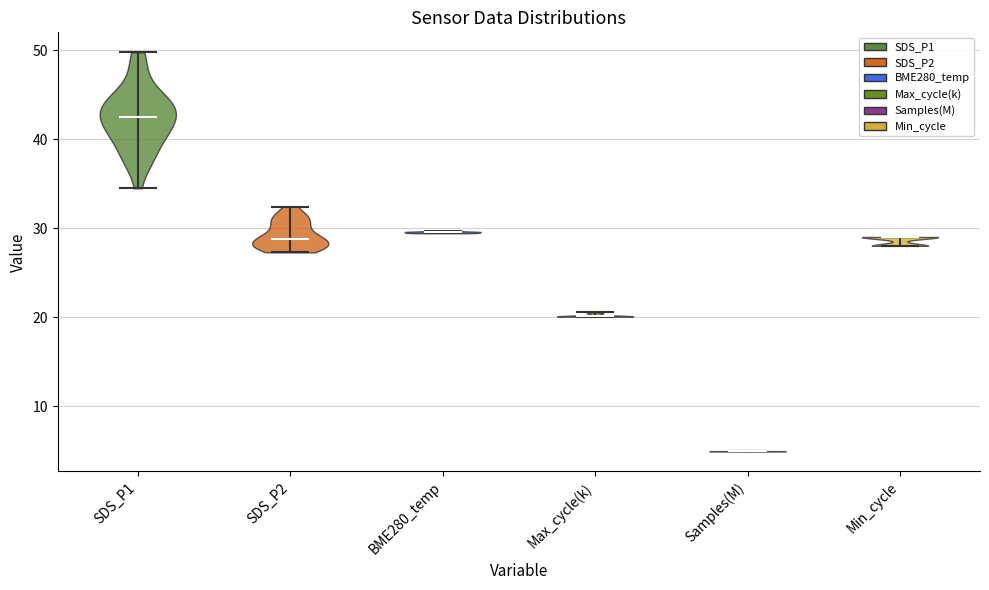

Reading left to right, read every violin against the y-axis: where its median line is, and the lowest and highest points it reaches. The values are not printed on the chart, so give them approximately, as read against the axis.

SDS_P1: median line 43, lowest point 34, highest point 50
SDS_P2: median line 29, lowest point 27, highest point 32
BME280_temp: median line 30, lowest point 29, highest point 30
Max_cycle(k): median line 20, lowest point 20, highest point 21
Samples(M): median line 5, lowest point 5, highest point 5
Min_cycle: median line 29, lowest point 28, highest point 29